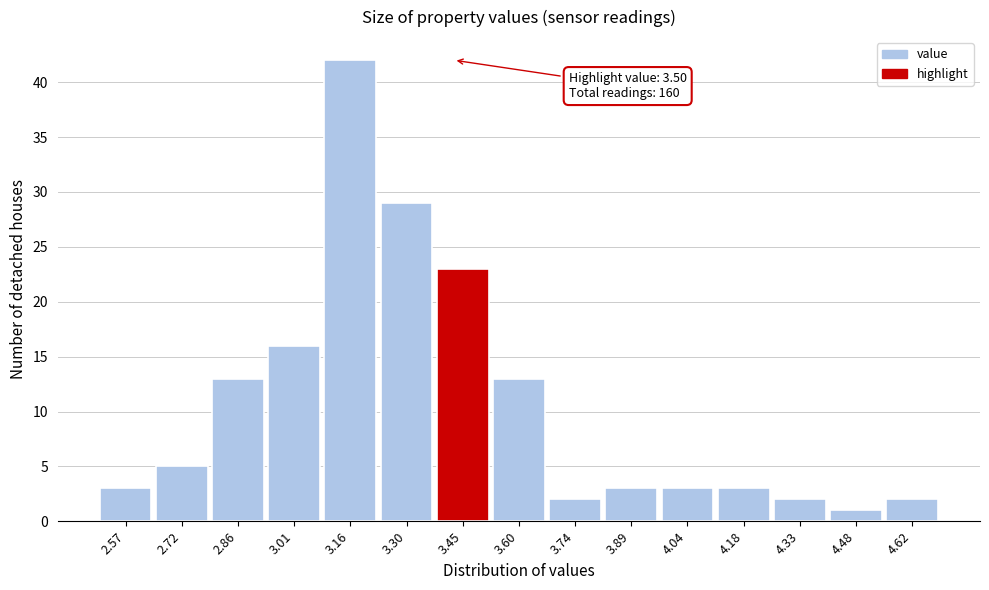

Reading left to right, list all the values displayed in this chart.

3	5	13	16	42	29	23	13	2	3	3	3	2	1	2